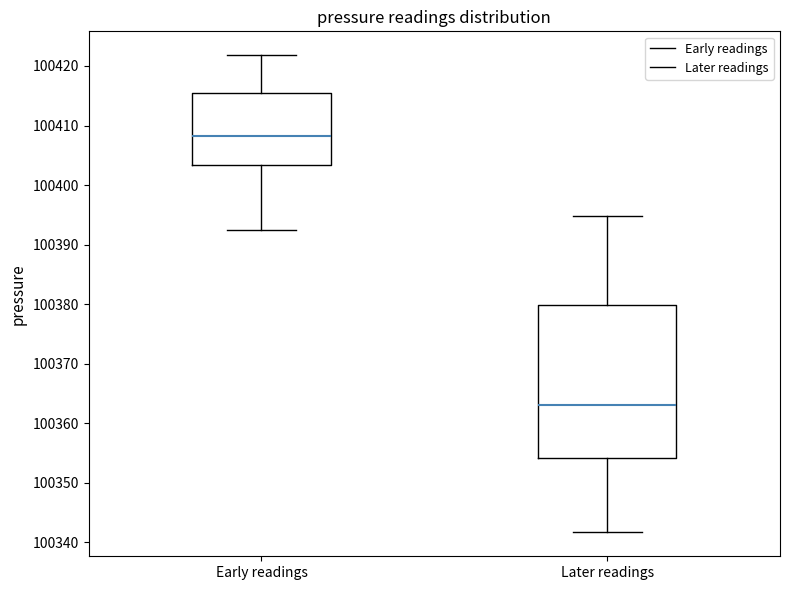

Which box's median line is the lowest?

Later readings